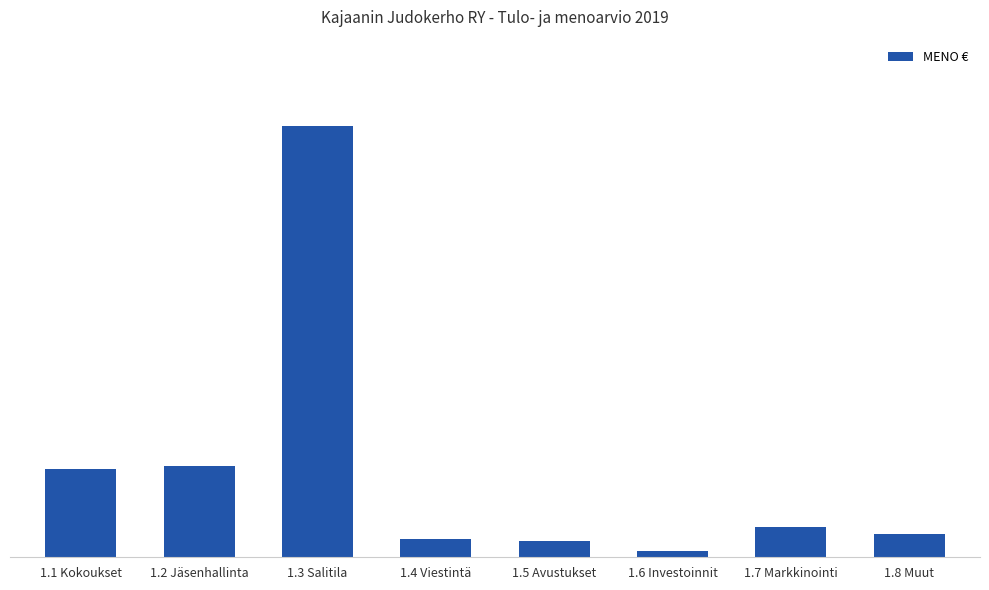

Does the chart contain any negative values?

No